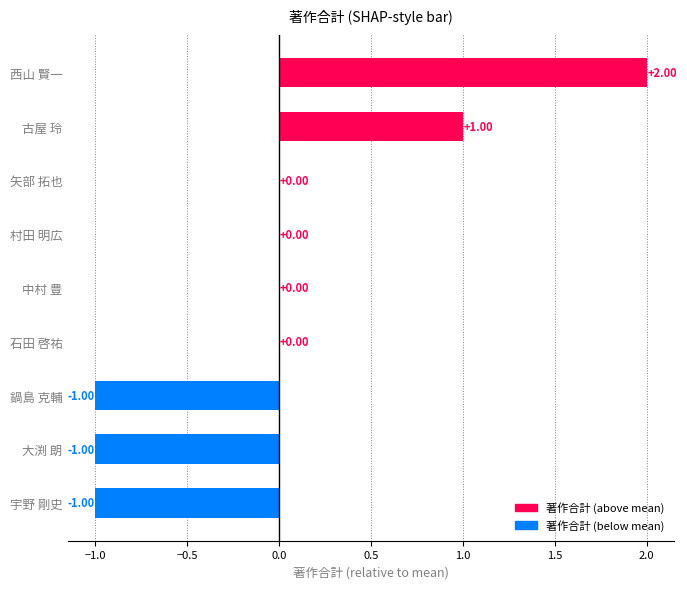

At which category does the chart reach its peak across all series?

西山 賢一